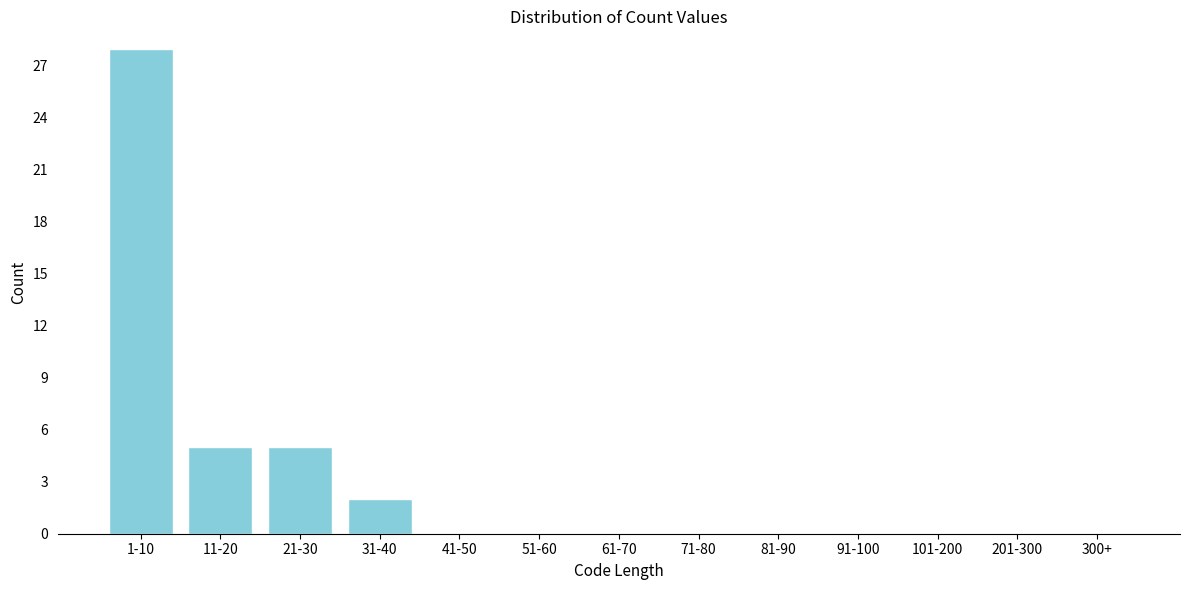

Reading left to right, extract all data points from this chart.

1-10=28	11-20=5	21-30=5	31-40=2	41-50=0	51-60=0	61-70=0	71-80=0	81-90=0	91-100=0	101-200=0	201-300=0	300+=0